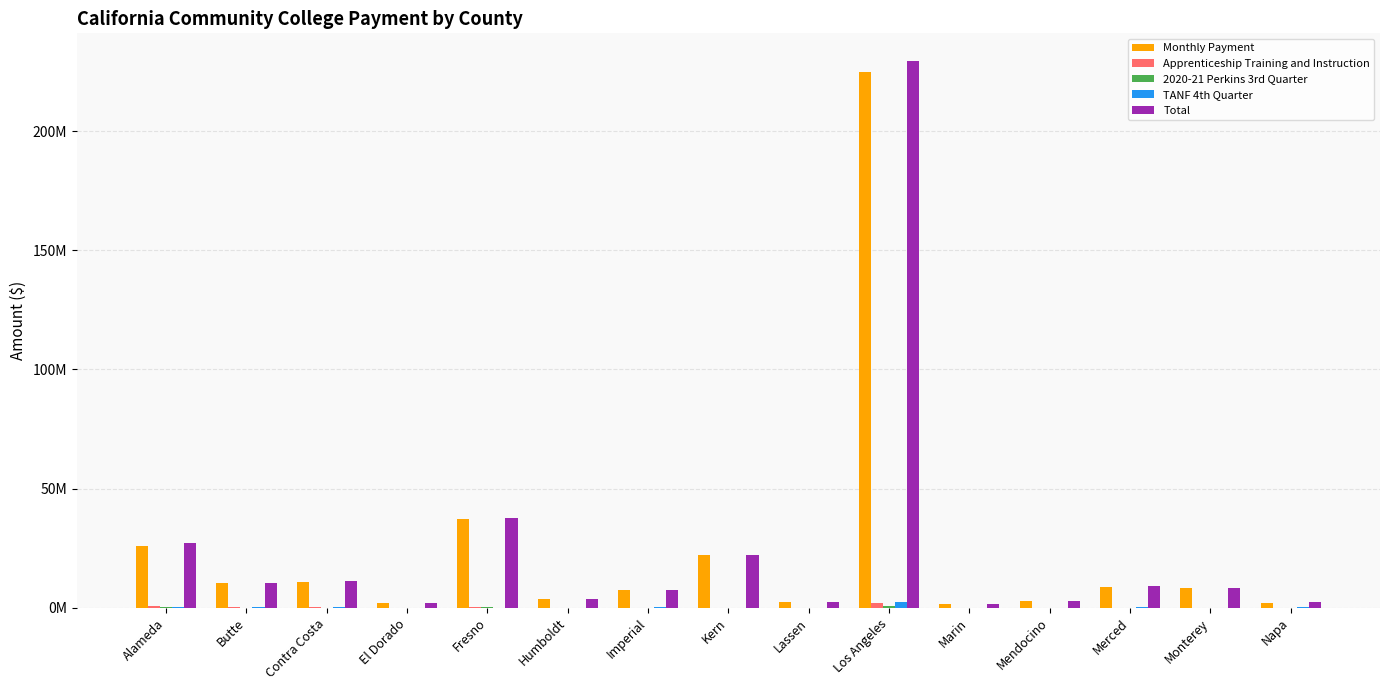

At which label does Monthly Payment first exceed 8232258?

Alameda